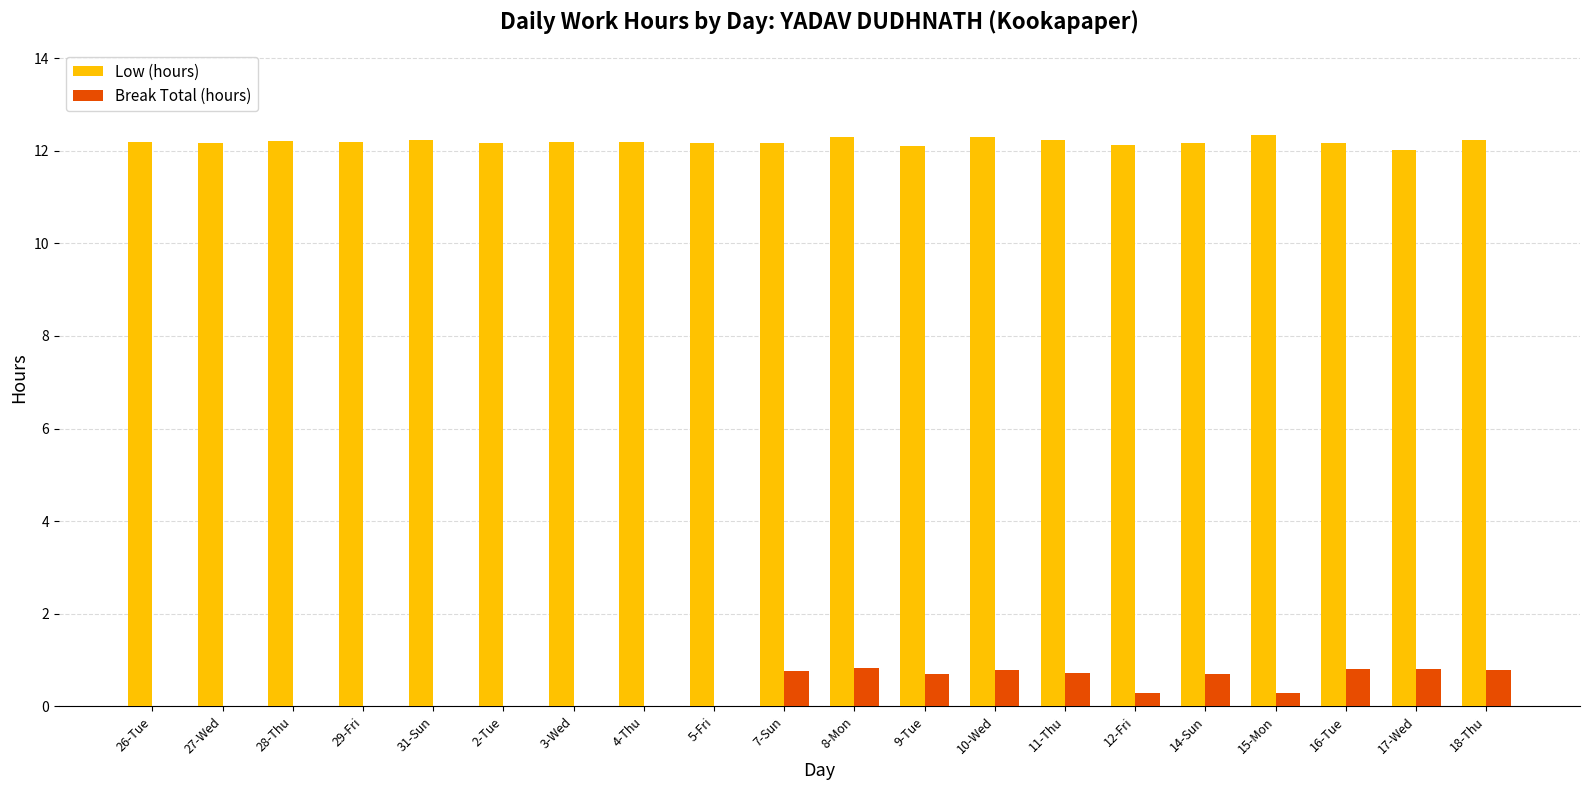

The Low (hours) series shows 12.2 at 14-Sun. True or false?

True